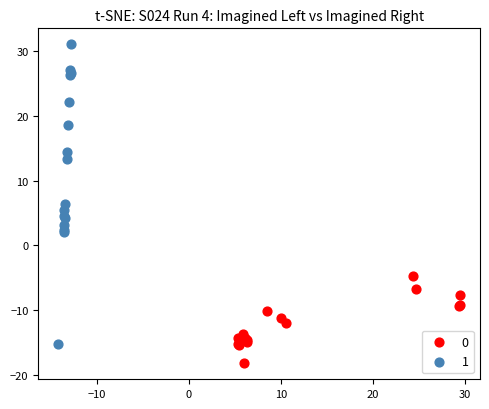

What are all the series names shown in the legend?

0, 1